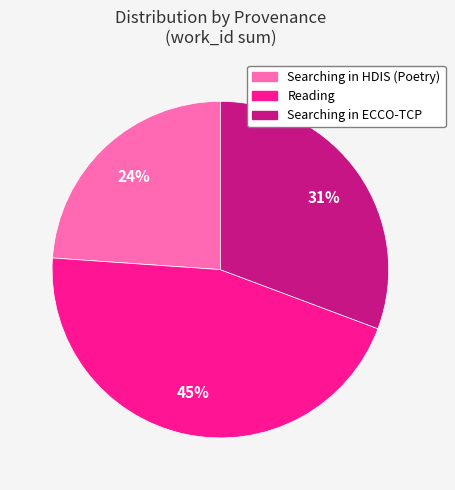

Is the sum of Searching in ECCO-TCP and Searching in HDIS (Poetry) greater than half?

Yes